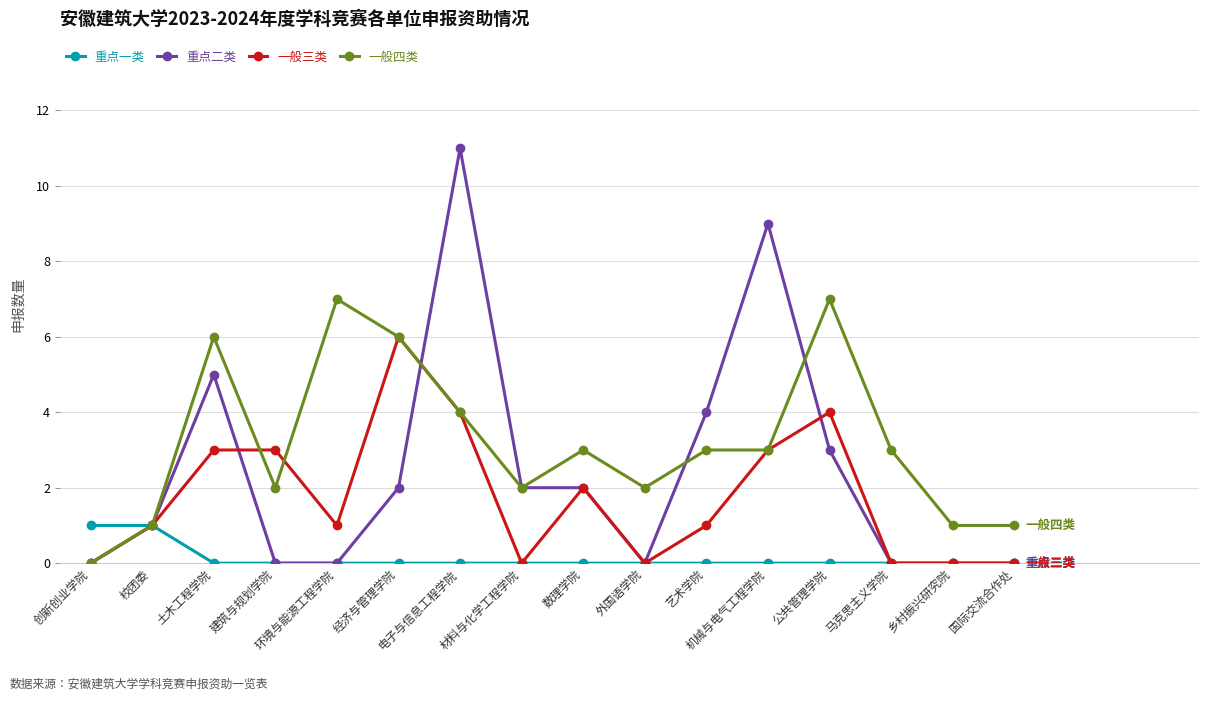

How many 一般三类 values are between 0 and 3?

13